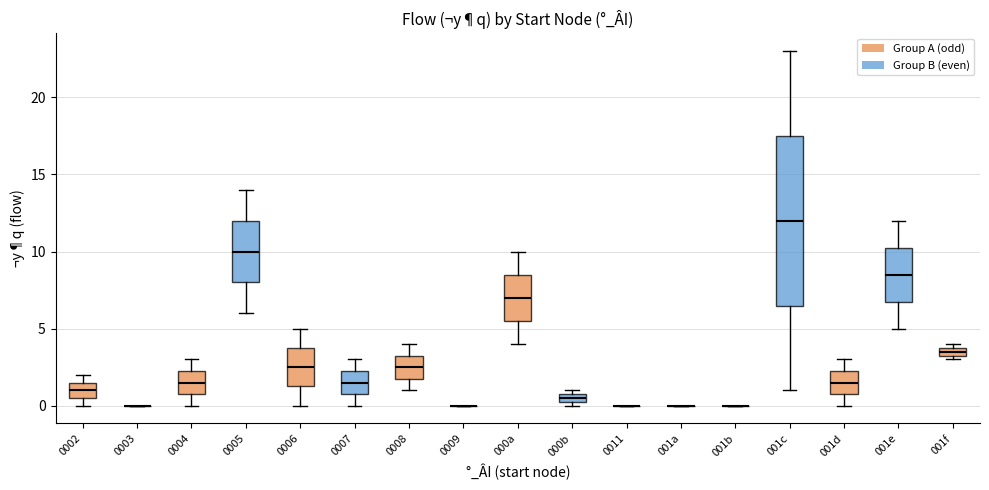

Where is the lower edge of the box for 000b on the y-axis? The values are not printed on the chart, so give them approximately, as read against the axis.

0.5